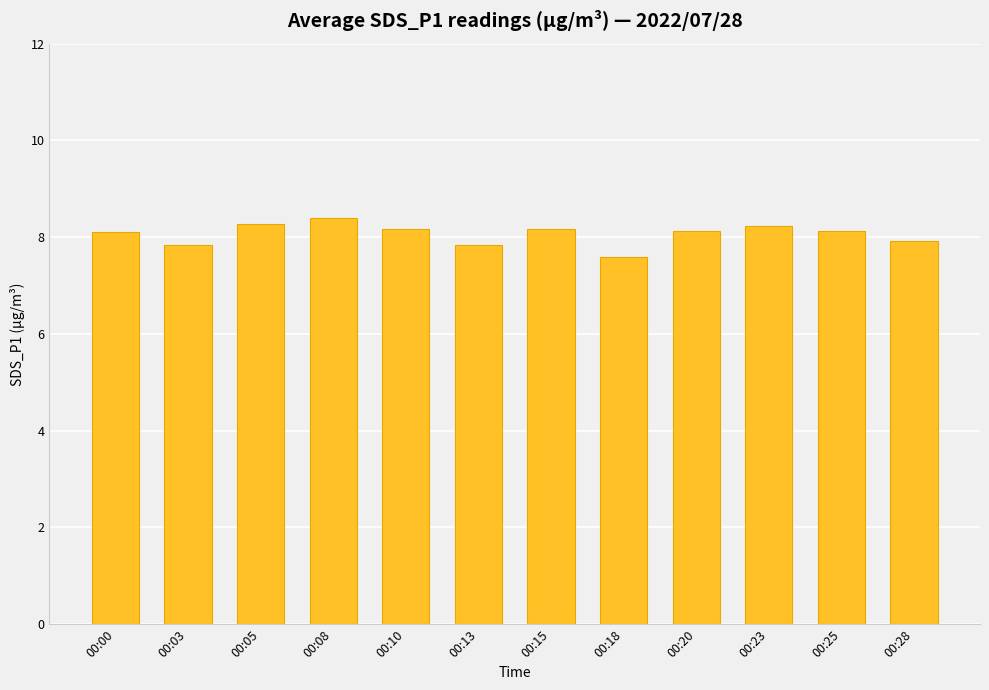

The chart shows a value of 14.5 at 00:05. True or false?

False